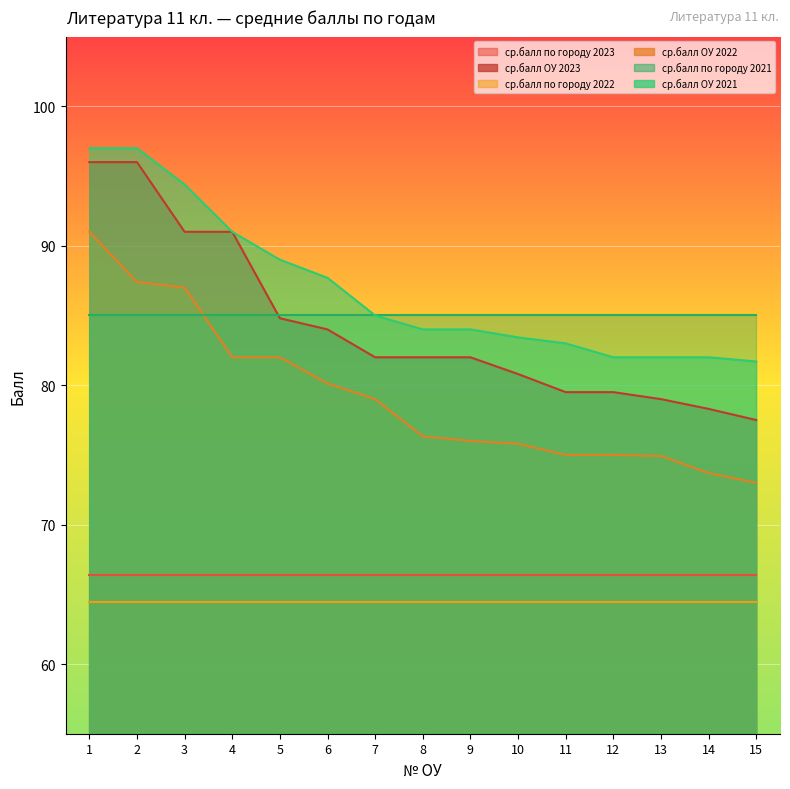

Does the chart display data point markers on the line(s)?

No